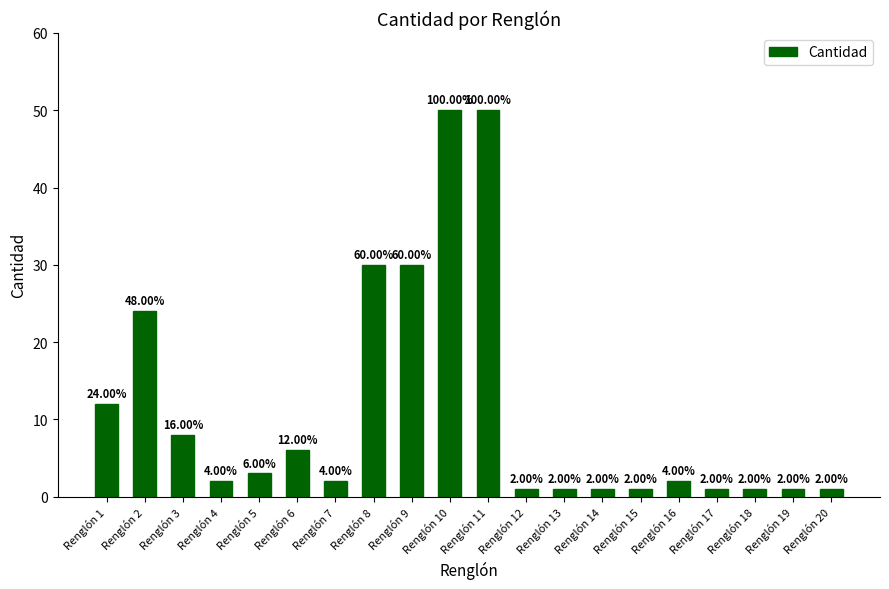

Approximately how many times larger is the value at Renglón 16 compared to Renglón 19?

2.0